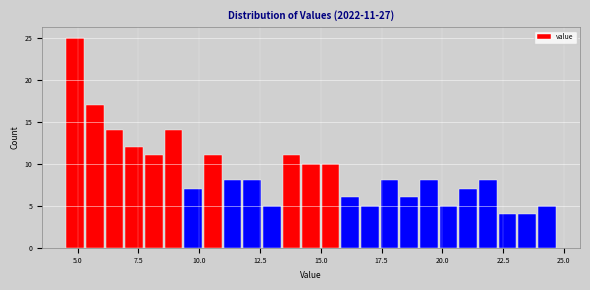

Read against the x-axis, roughly where is the centre of the tallest bar?

5.0